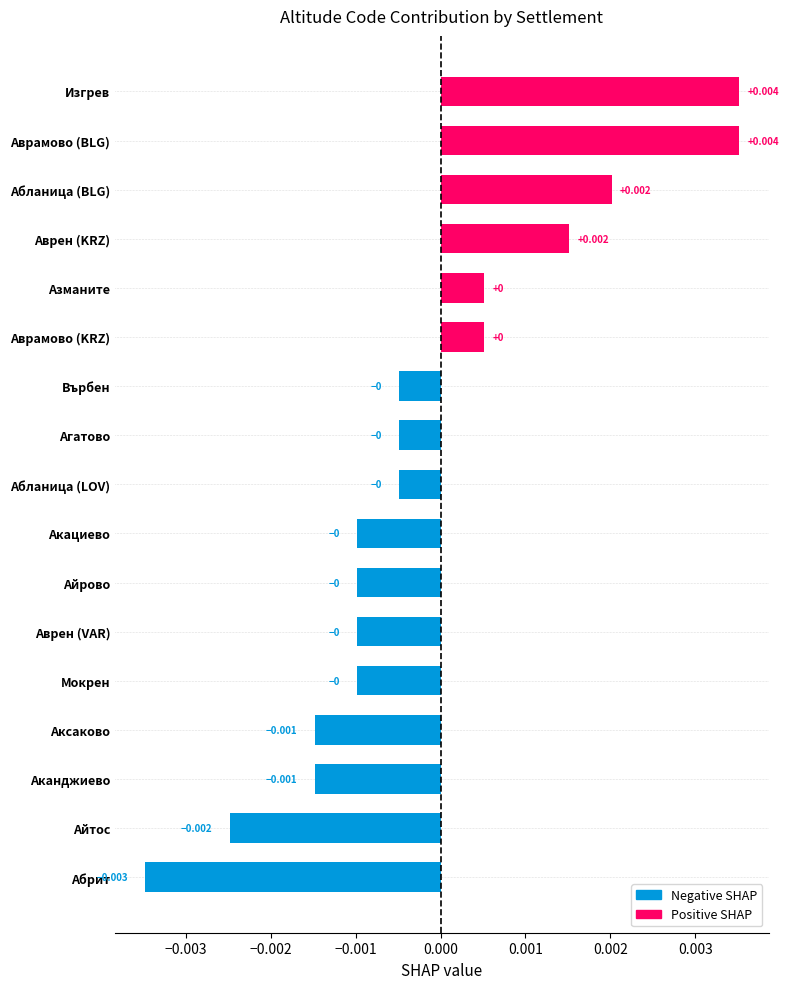

Between Аврен (VAR) and Абланица (LOV), which is larger?

Абланица (LOV)